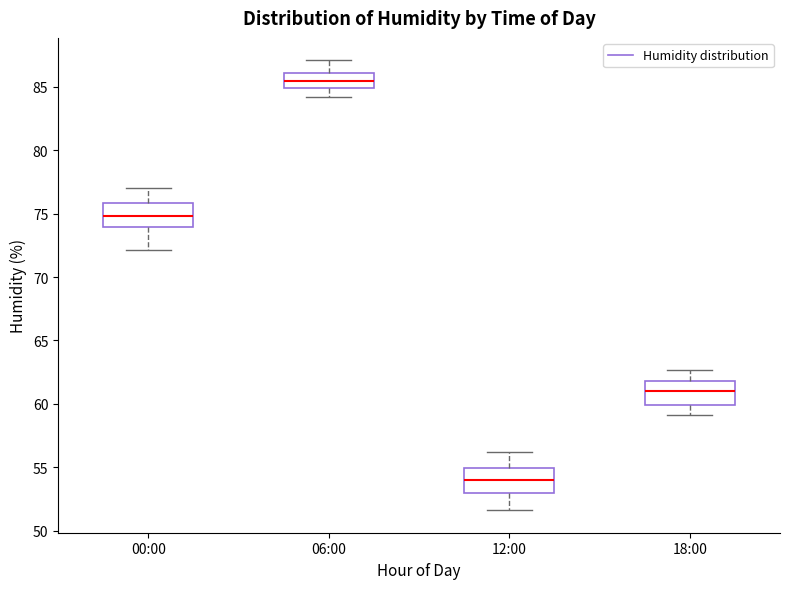

Reading left to right, read every box against the y-axis: the position of its median line, the range the box covers, and the ends of its whiskers. The values are not printed on the chart, so give them approximately, as read against the axis.

00:00: median 75.0, box 74.0 to 76.0, whiskers 72.0 to 77.0
06:00: median 85.5, box 85.0 to 86.0, whiskers 84.0 to 87.0
12:00: median 54.0, box 53.0 to 55.0, whiskers 51.5 to 56.0
18:00: median 61.0, box 60.0 to 62.0, whiskers 59.0 to 62.5